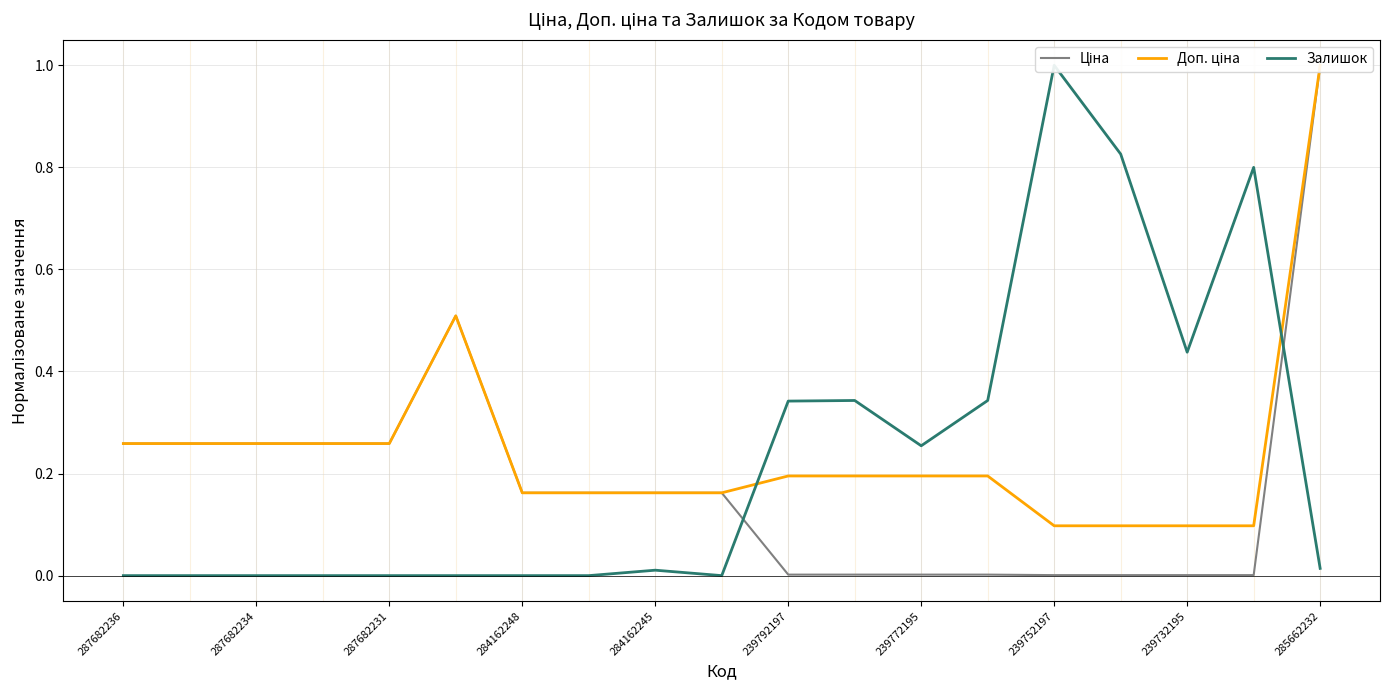

In Доп. ціна, how many points are higher than both neighbors (excluding endpoints)?

1